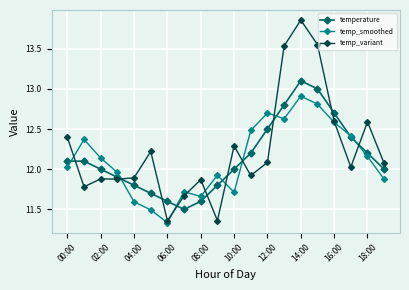

Which series has the largest range (max minus min)?

temp_variant